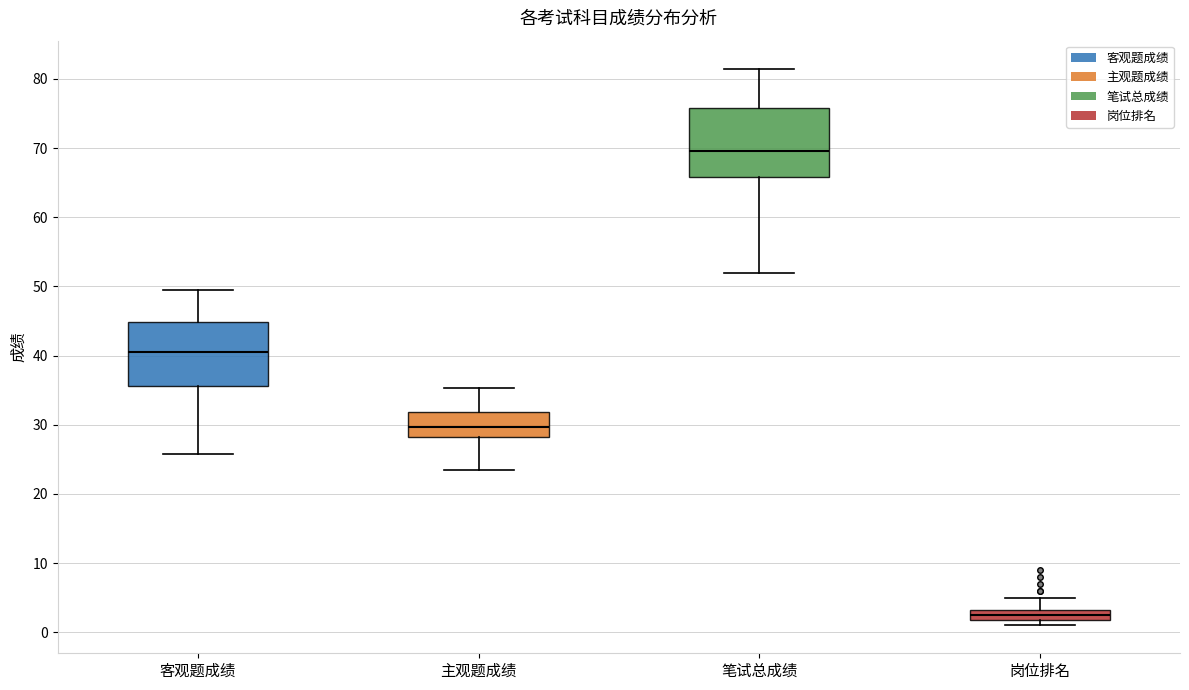

Reading left to right, transcribe this box plot: for each box, give where its median line is, the range the box spans, and where its two whiskers end, as read against the y-axis. The values are not printed on the chart, so give them approximately, as read against the axis.

客观题成绩: median 41, box 36 to 45, whiskers 26 to 50
主观题成绩: median 30, box 28 to 32, whiskers 24 to 35
笔试总成绩: median 70, box 66 to 76, whiskers 52 to 82
岗位排名: median 3 (inside the box), box 2 to 3, whiskers 1 to 5